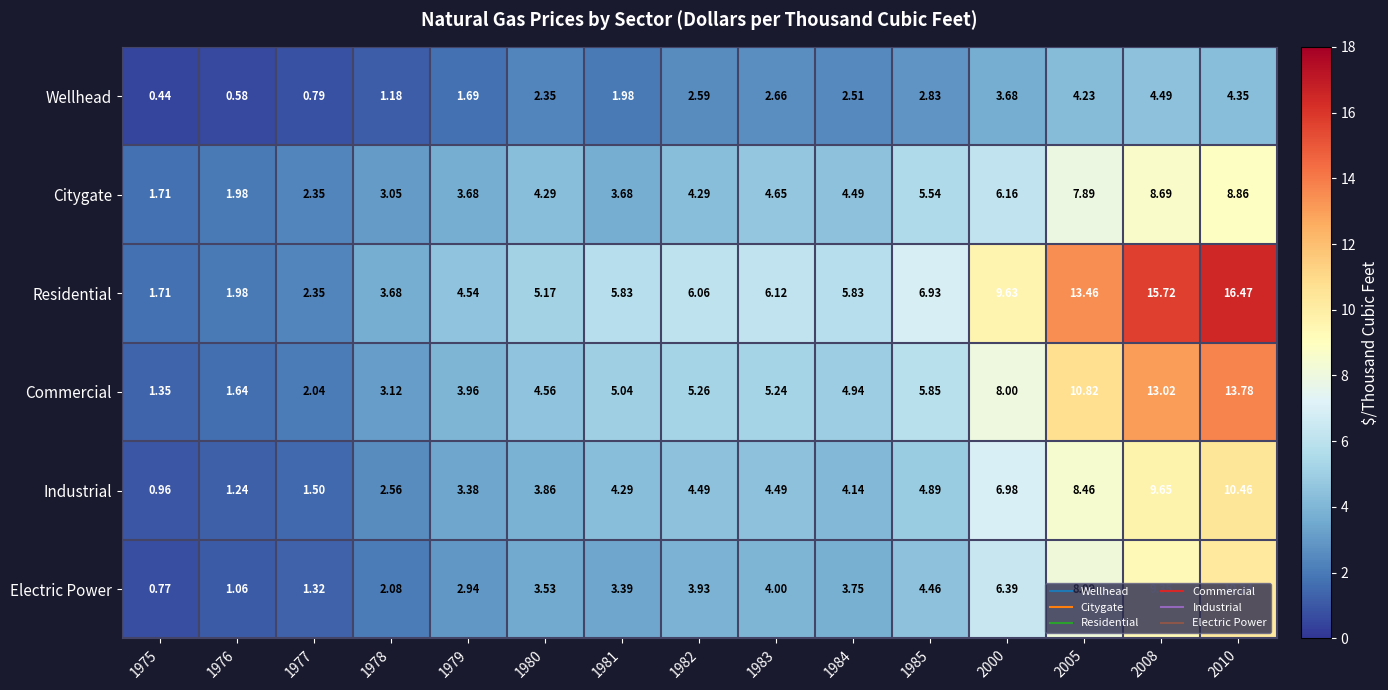

Rank the series at 1980 from highest to lowest value.

Residential, Commercial, Citygate, Industrial, Electric Power, Wellhead